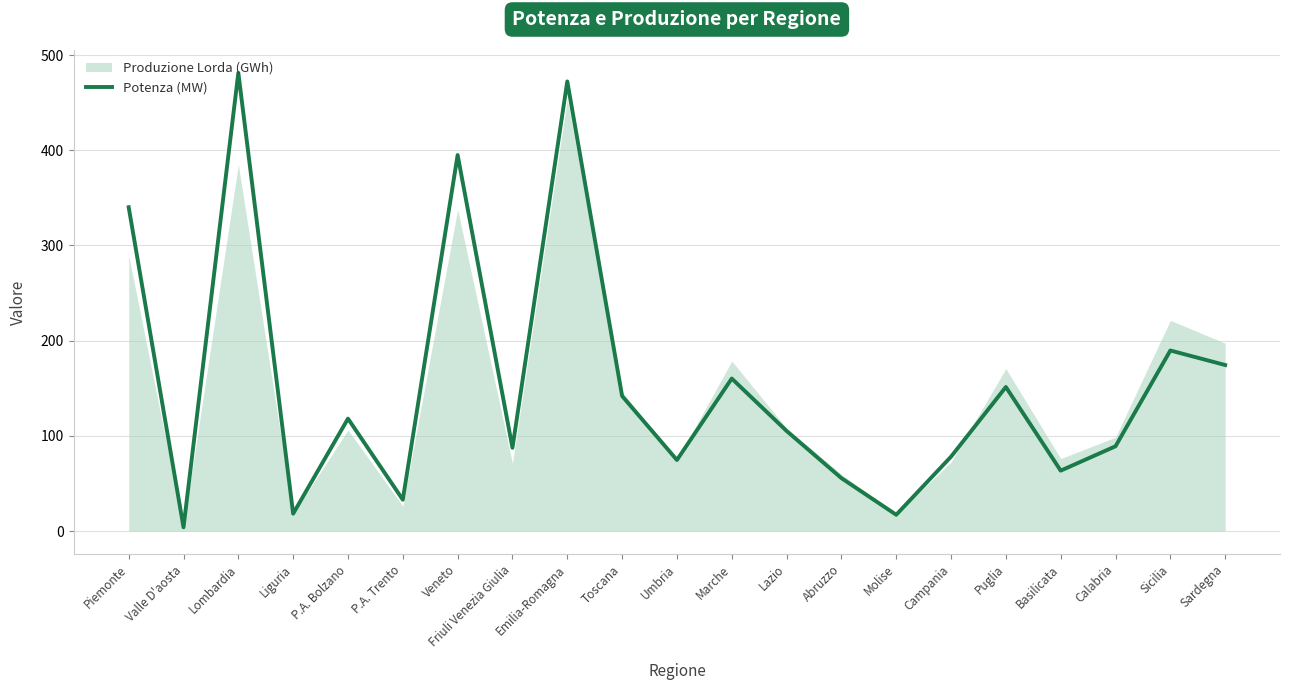

Where is the first local maximum?

Lombardia